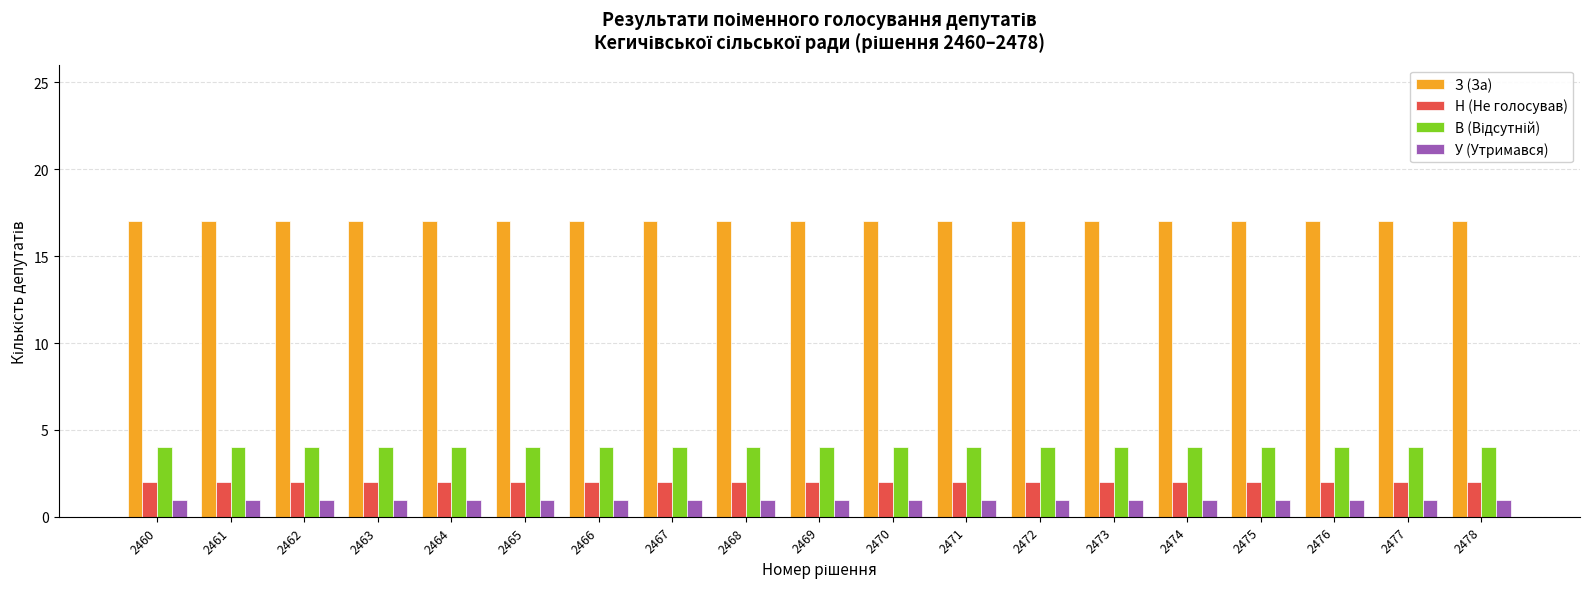

The value of З (За) at 2468 is 9. True or false?

False